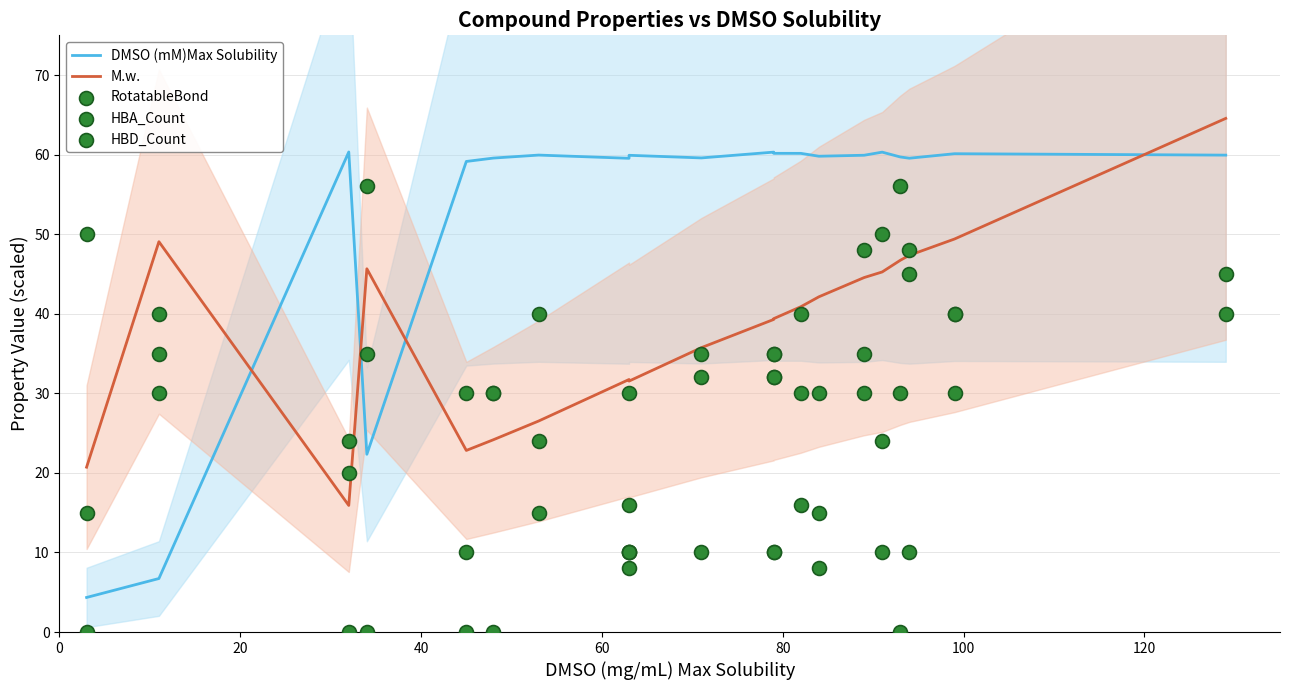

Is the value of RotatableBond at 40 greater than the value of DMSO (mM)Max Solubility at 14?

No